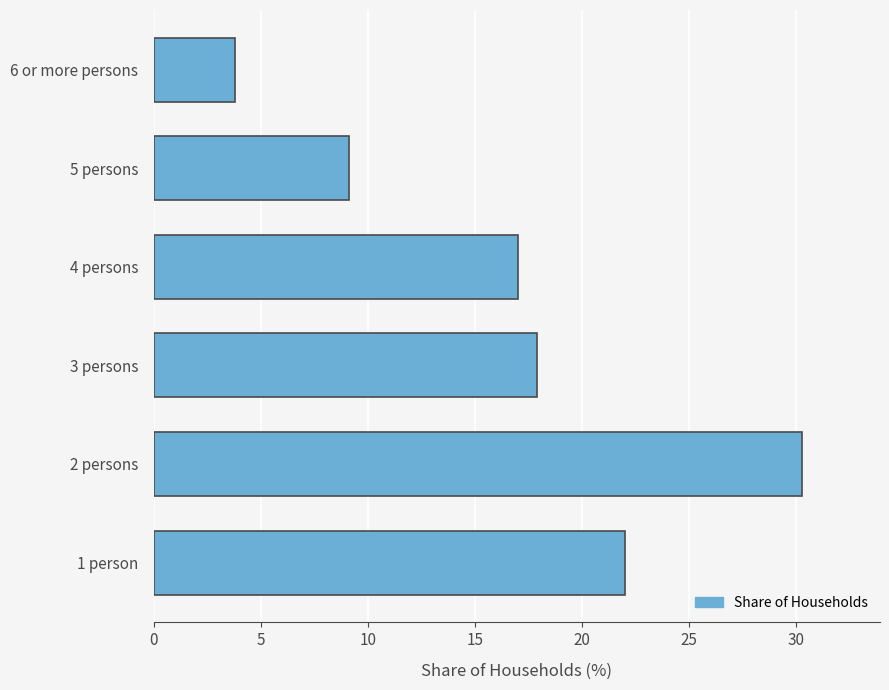

What is the change in value from 2 persons to 5 persons?

-21.2